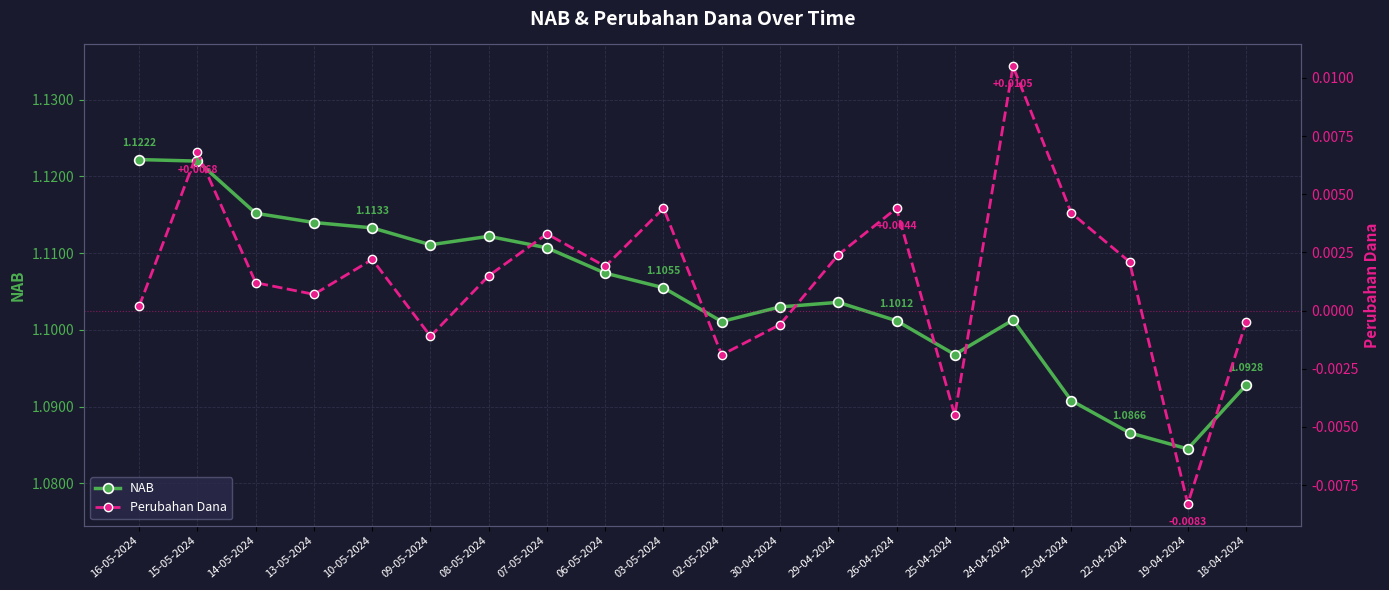

True or false: NAB and Perubahan Dana cross at least once.

False